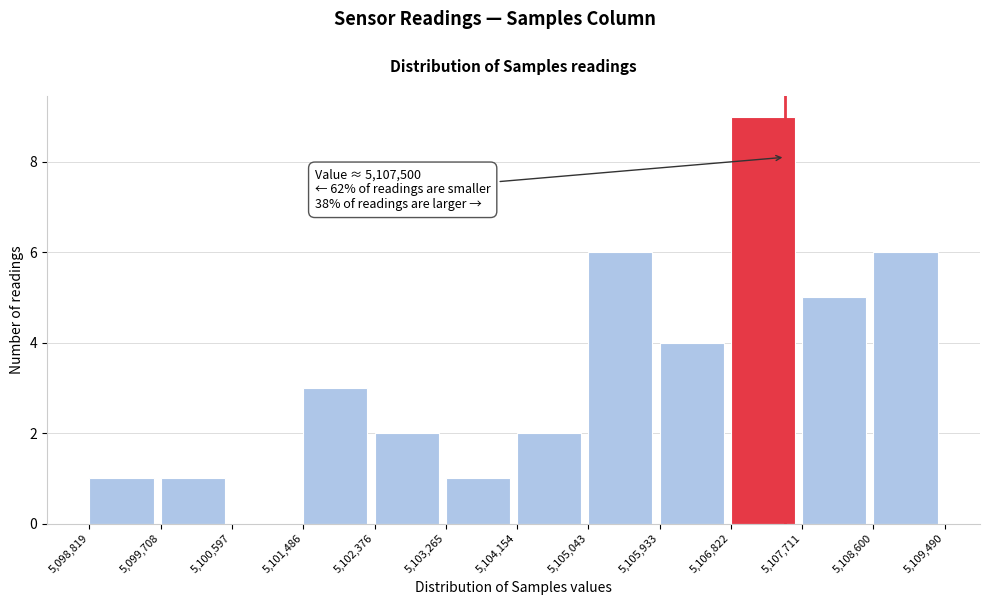

Which range on the x-axis has the tallest bar?

5,106,822 to 5,107,711